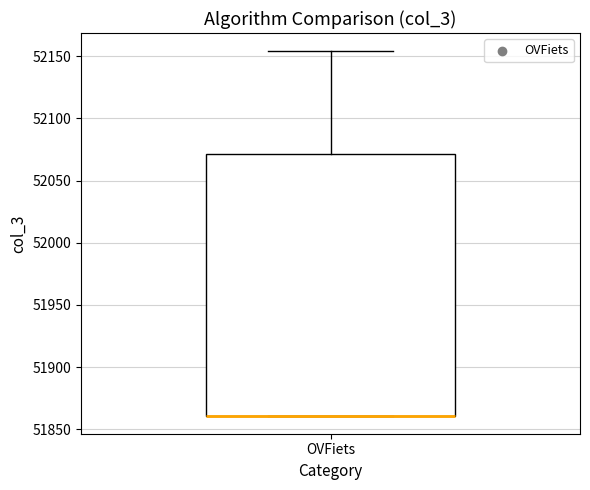

Transcribe this box plot: give where the median line is, the range the box spans, and where the two whiskers end, as read against the y-axis. The values are not printed on the chart, so give them approximately, as read against the axis.

median 51860 (drawn on the box's lower edge), box 51860 to 52070, whiskers 51860 to 52155